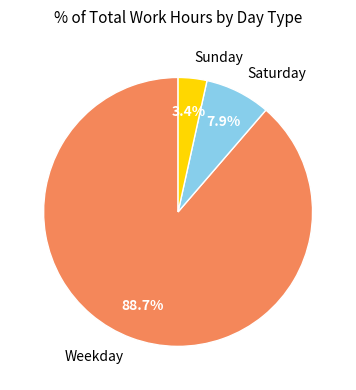

What is the ratio of the value at Sunday to the value at Saturday?

0.4